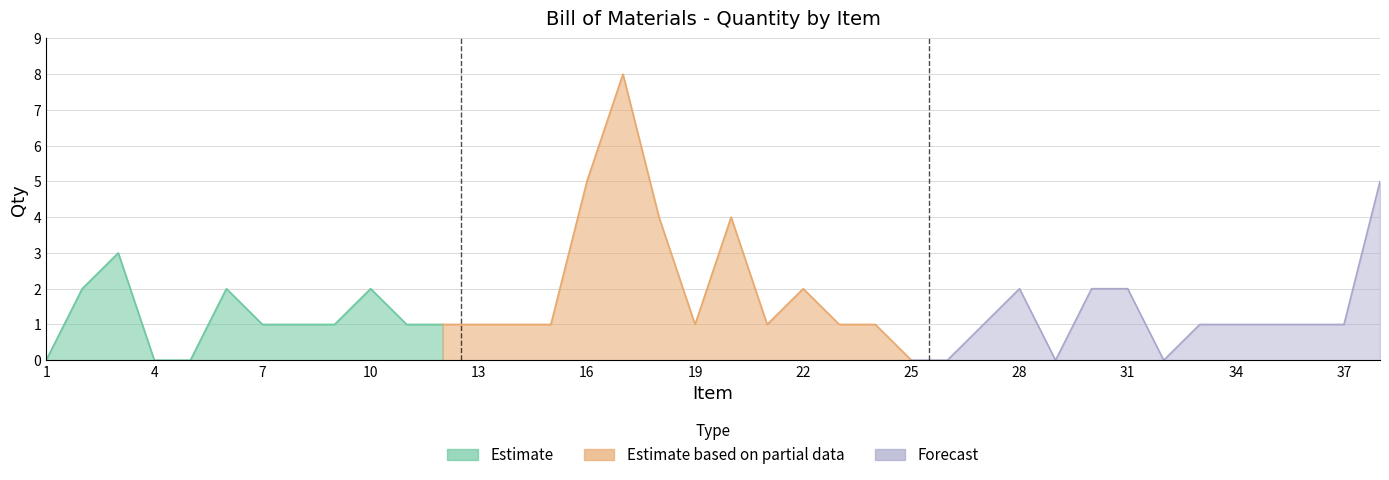

Rank the categories by value from highest to lowest.

17, 16, 38, 18, 20, 3, 2, 6, 10, 22, 28, 30, 31, 7, 8, 9, 11, 12, 13, 14, 15, 19, 21, 23, 24, 27, 33, 34, 35, 36, 37, 1, 4, 5, 25, 26, 29, 32